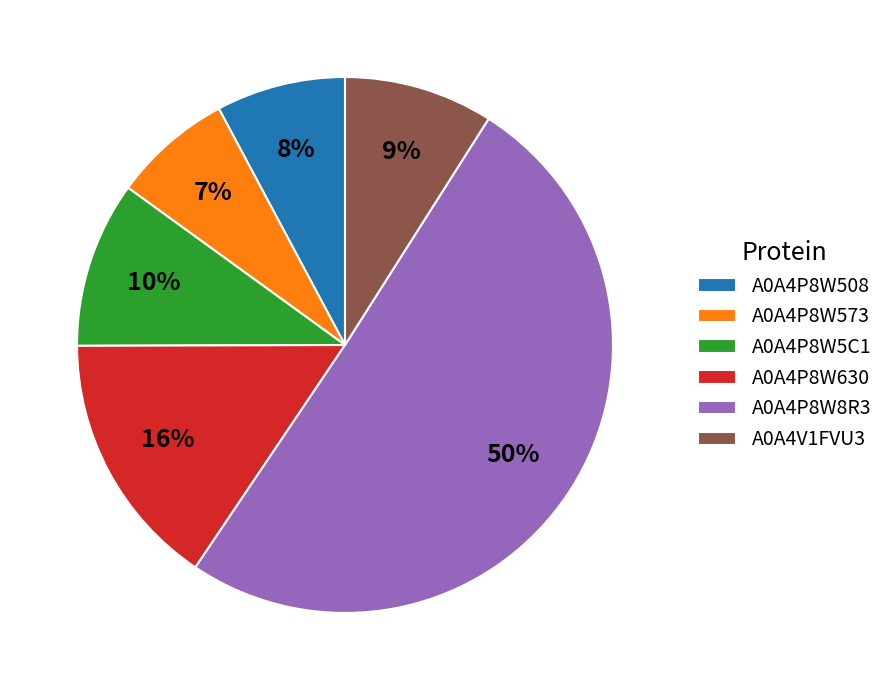

What is the largest slice in the pie chart?

A0A4P8W8R3